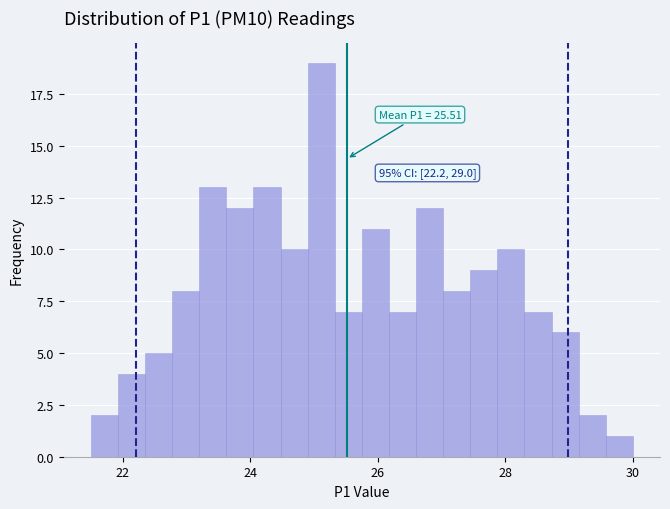

Read against the x-axis, roughly where is the centre of the tallest bar?

25.2